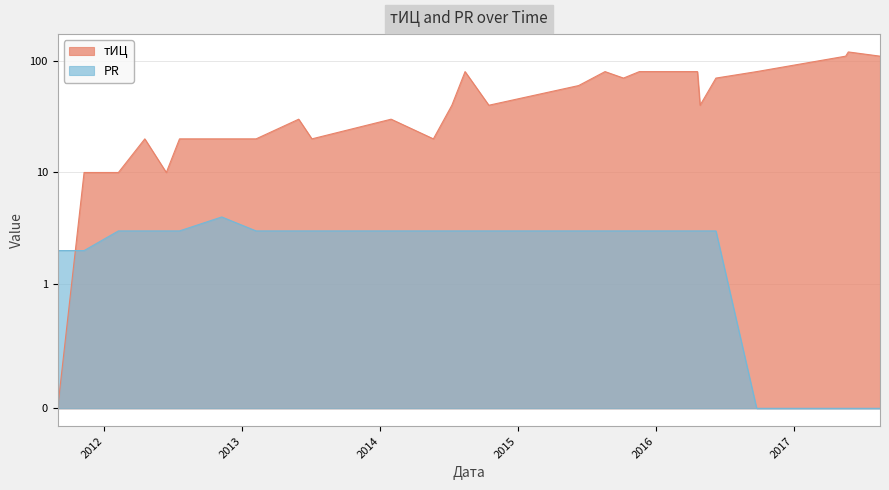

What is the greatest value displayed?

120